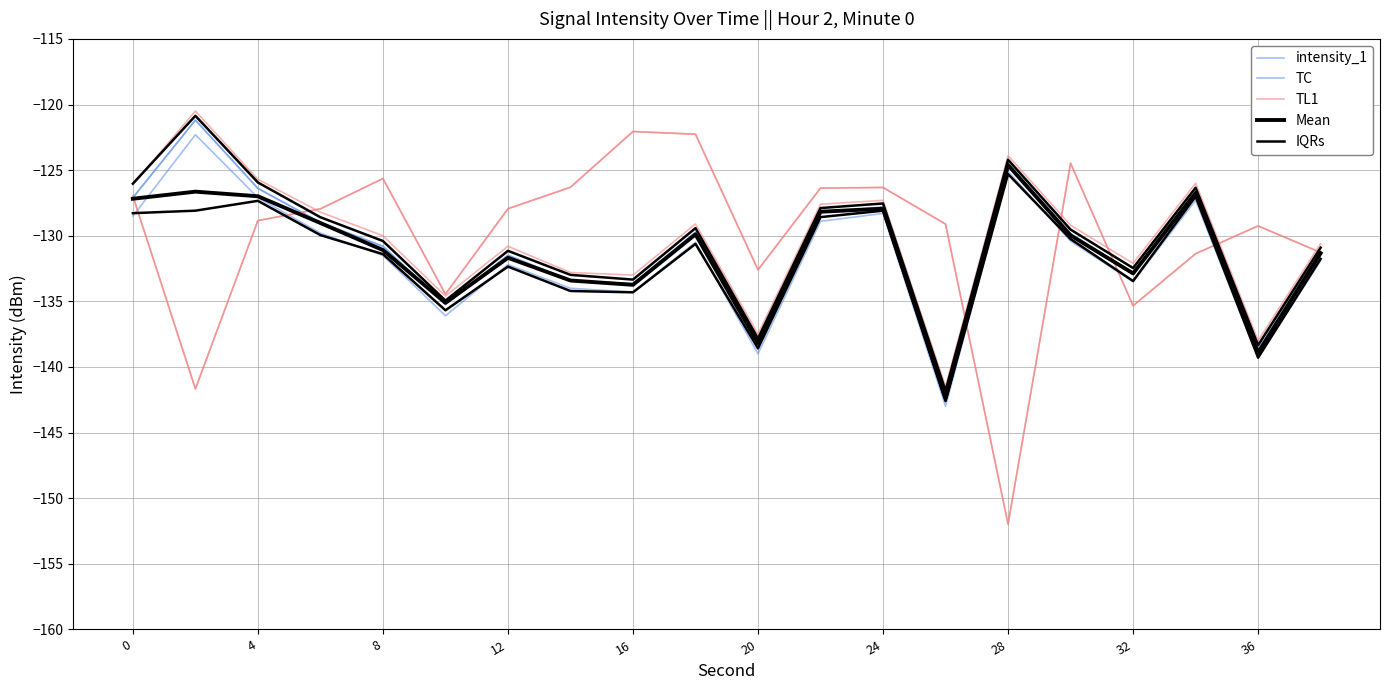

Which series ends up on top after the final intersection of IQRs and TL1?

IQRs